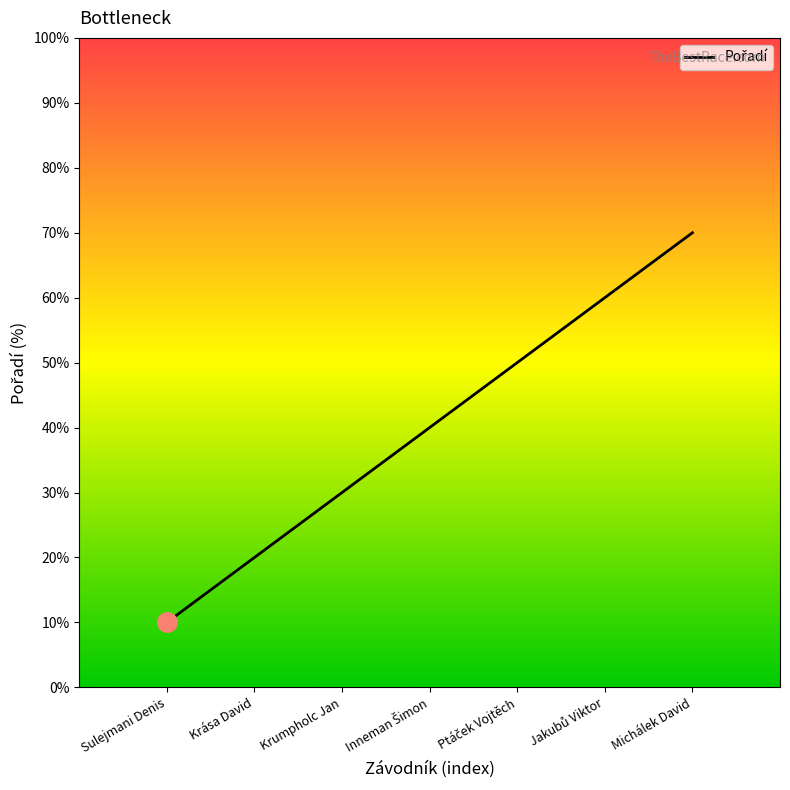

What is the difference between the maximum and minimum values?

60